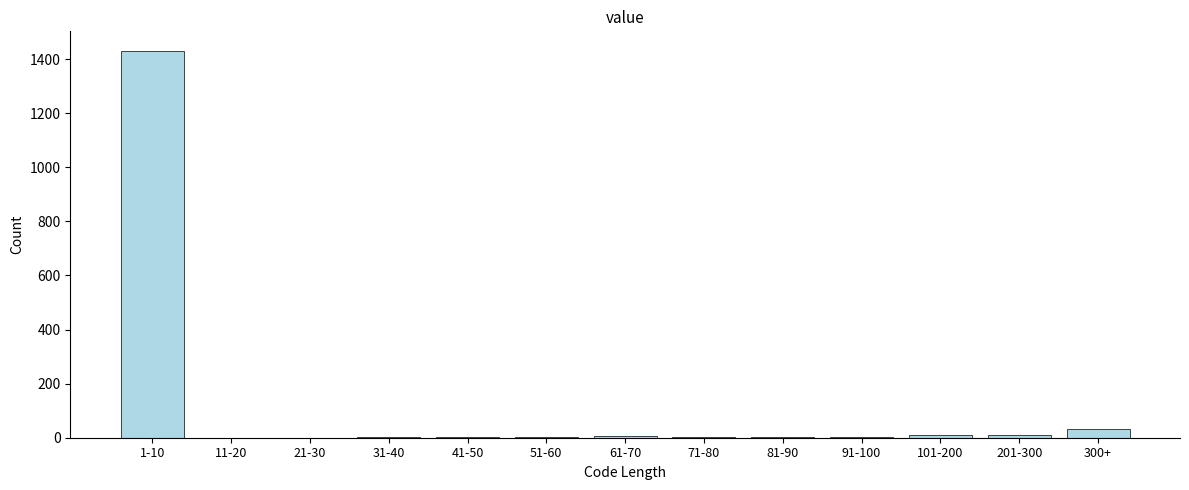

What is the maximum value shown in the chart?

1431